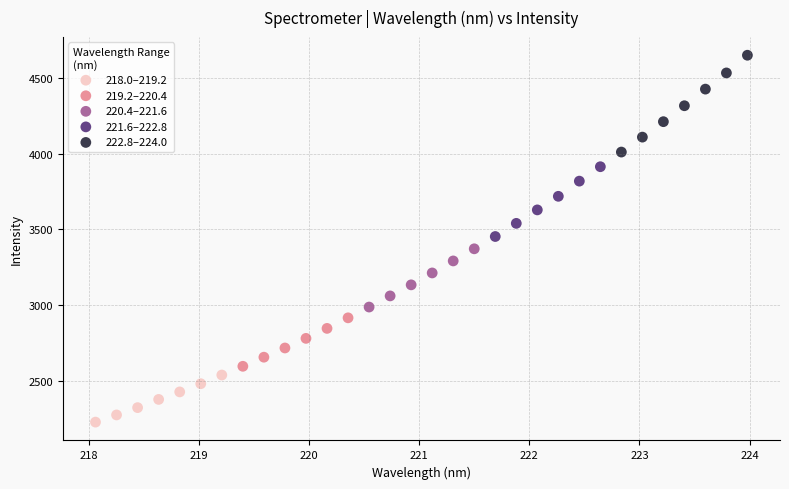

Which series has the largest Y range (max minus min)?

222.8–224.0